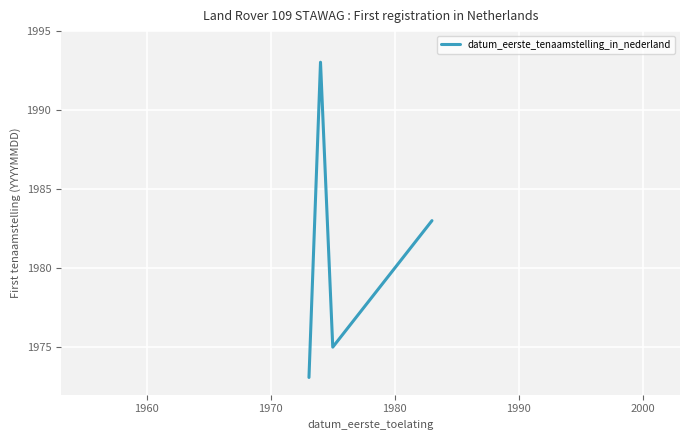

True or false: the data has more than 0 interior local peaks.

True